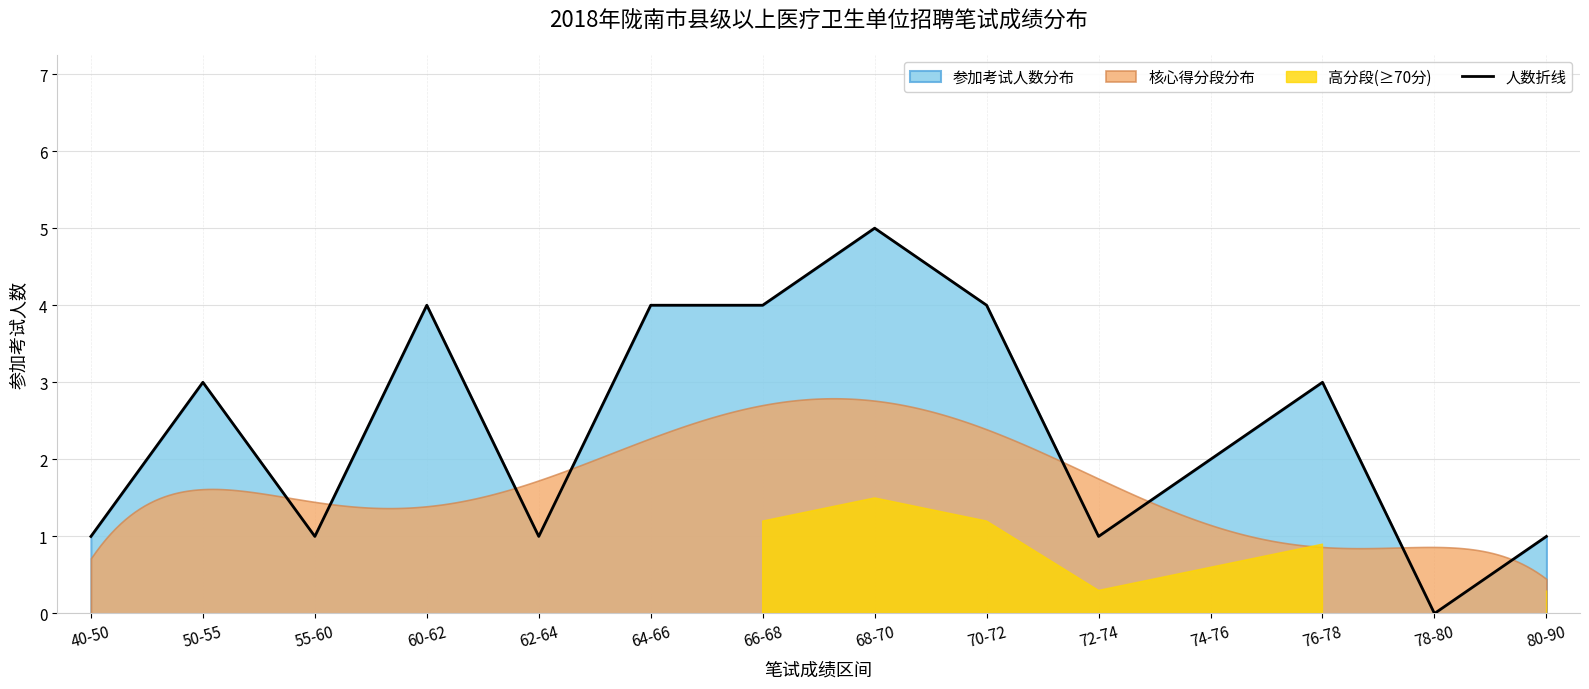

What is the maximum value shown in the chart?

5